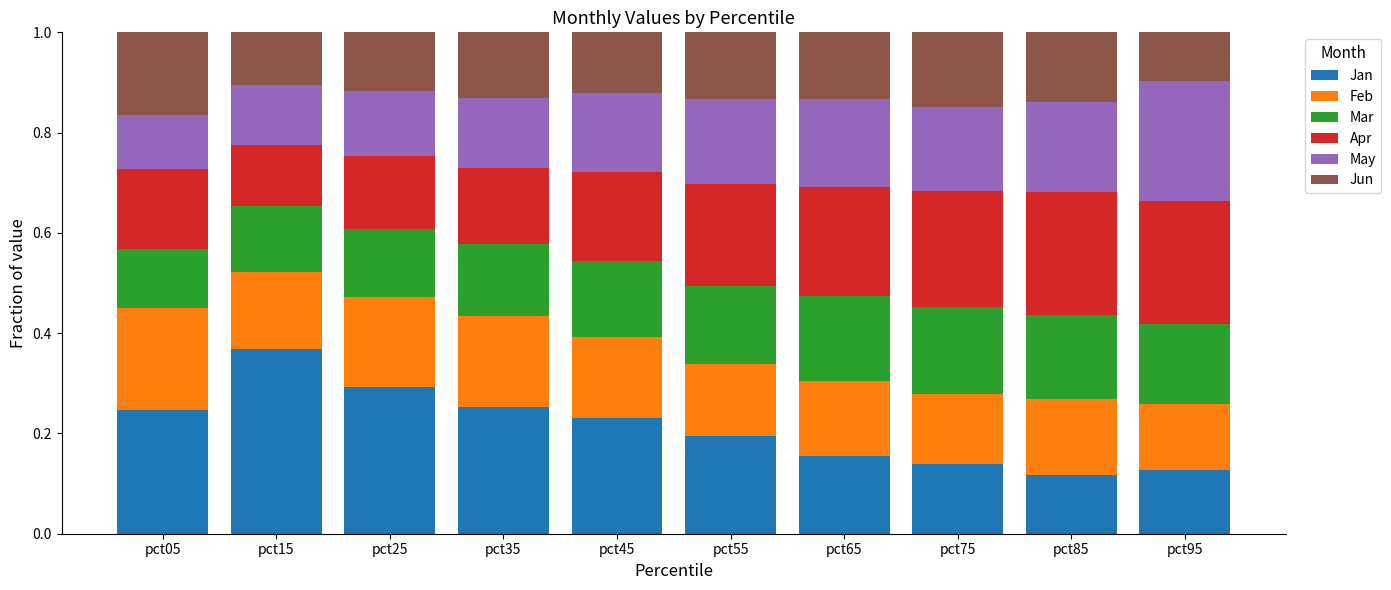

Which category has the highest value in the Jan series?

pct15